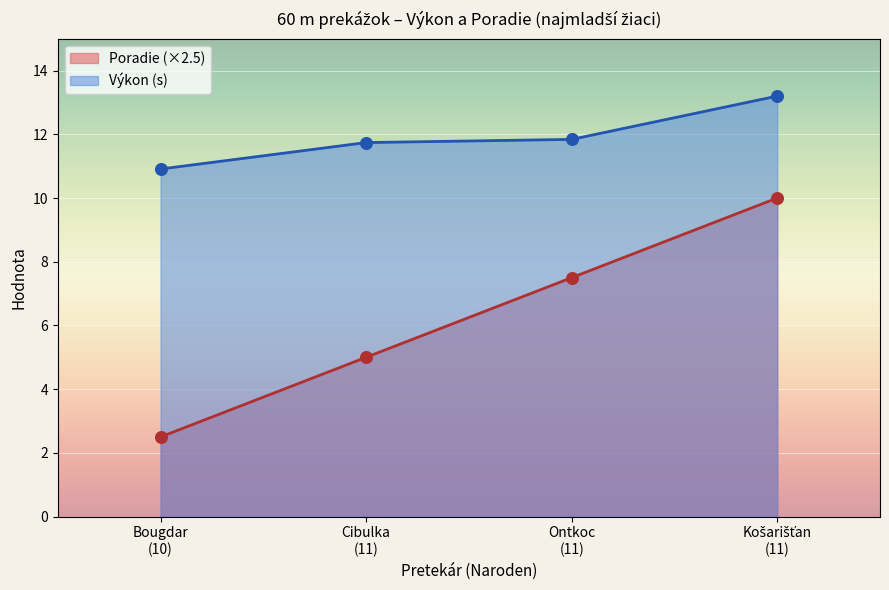

What are all the series names shown in the legend?

Poradie (×2.5), Výkon (s)